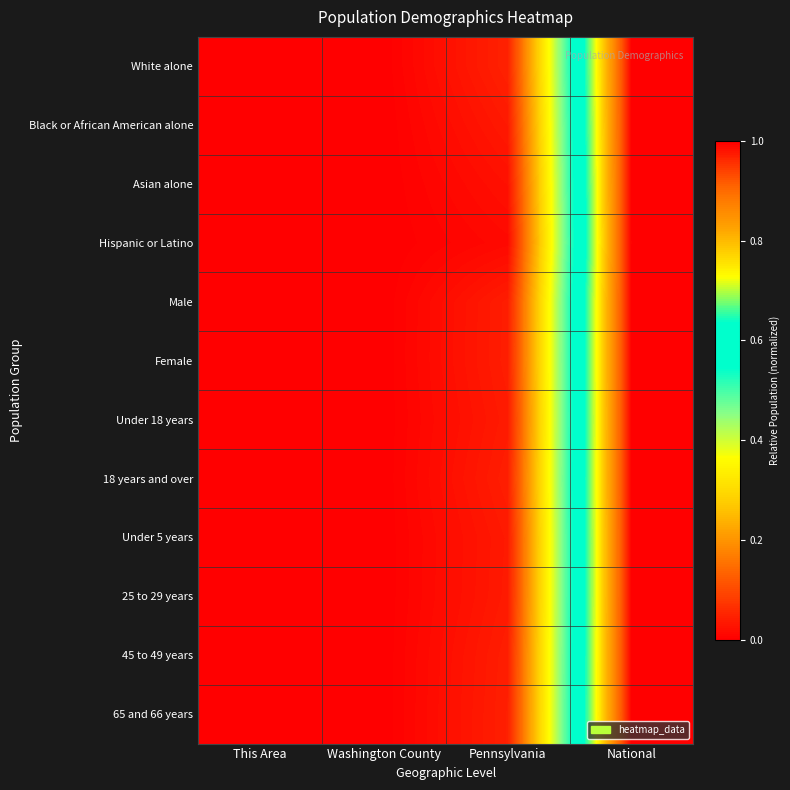

What is the total value across all series at National?

12.0